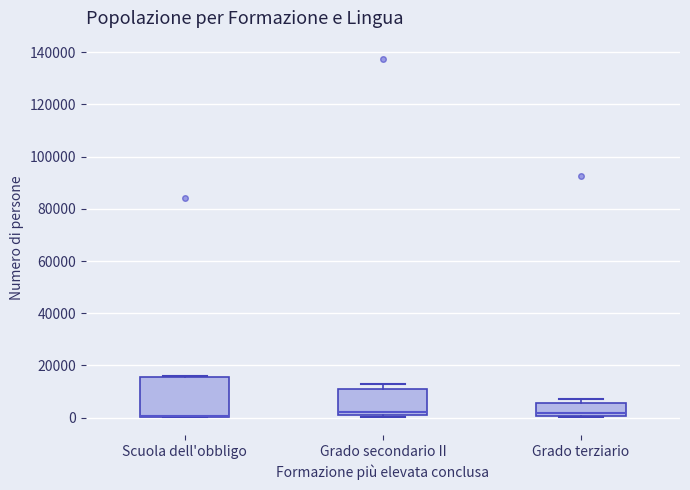

Reading left to right, read every box against the y-axis: the position of its median line, the range the box covers, and the ends of its whiskers. The values are not printed on the chart, so give them approximately, as read against the axis.

Scuola dell'obbligo: median 0 (drawn on the box's lower edge), box 0 to 16000, whiskers 0 to 16000
Grado secondario II: median 2000 (just above the box's lower edge), box 2000 to 12000, whiskers 0 to 12000 (just above the box's upper edge)
Grado terziario: median 2000, box 0 to 6000, whiskers 0 to 8000